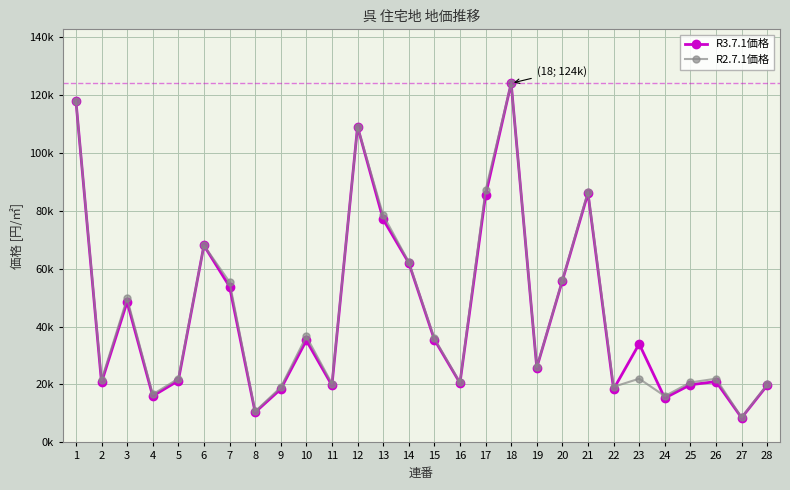

Does the chart have visible grid lines?

Yes